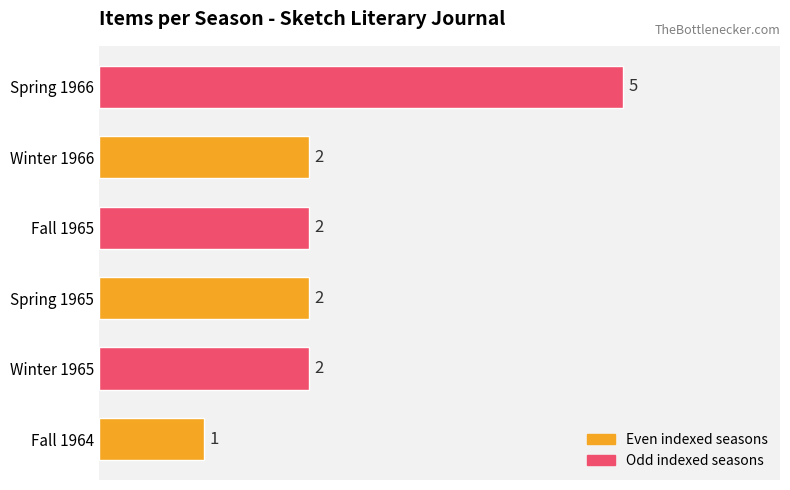

Reading top to bottom, list all the values displayed in this chart.

Spring 1966=5	Winter 1966=2	Fall 1965=2	Spring 1965=2	Winter 1965=2	Fall 1964=1